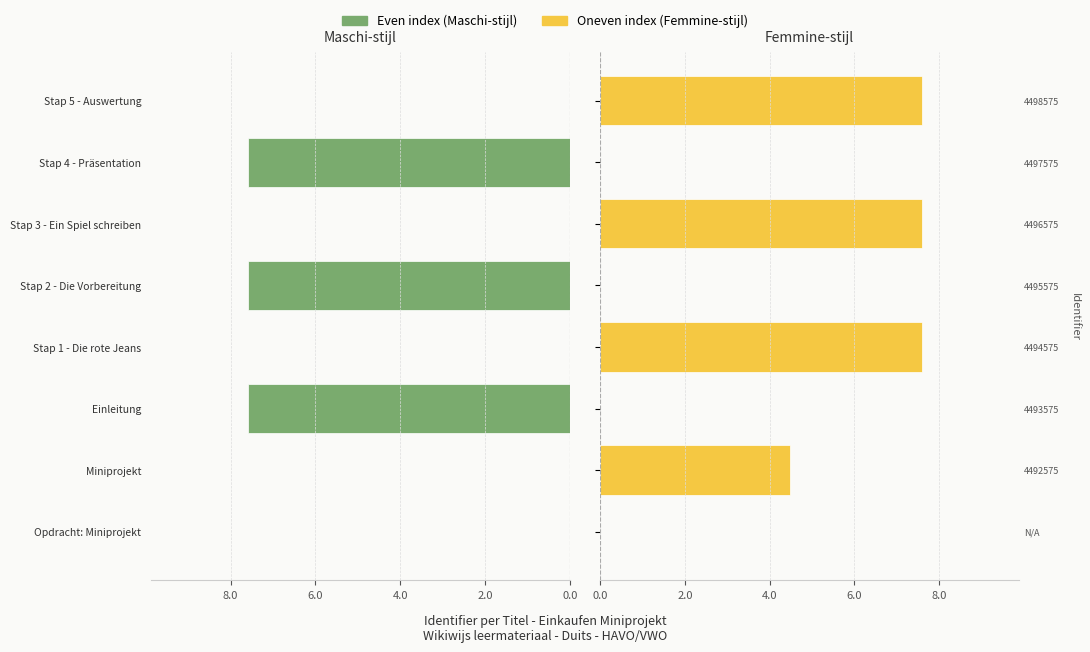

The value of Femmine-style at Opdracht: Miniprojekt is 4.7. True or false?

False